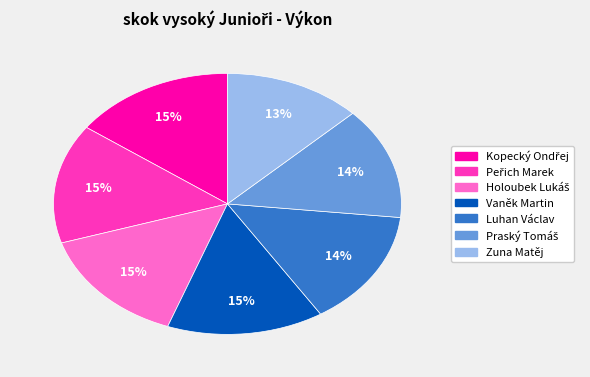

Is it true that Zuna Matěj is 27% of the pie?

False